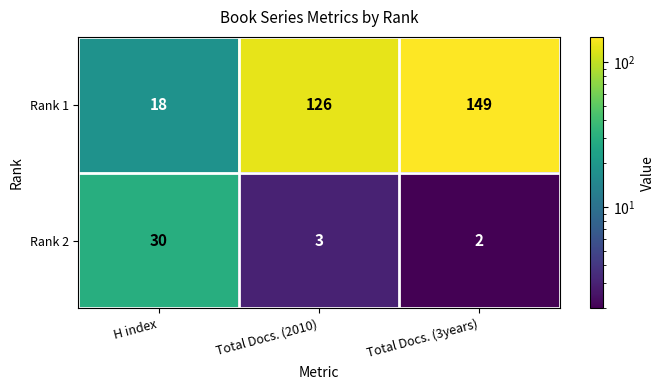

What is the highest value of the Rank 1 series?

149